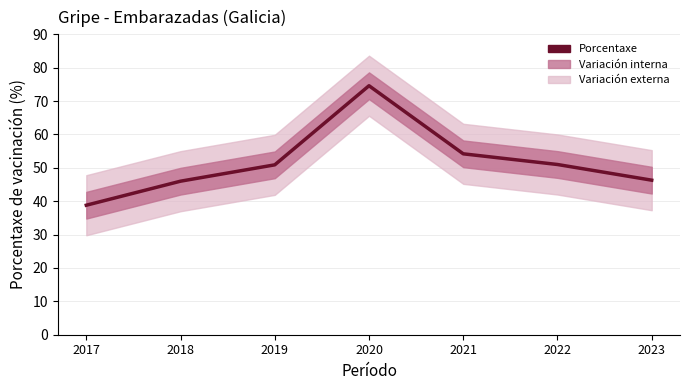

What is the maximum value shown in the chart?

74.6